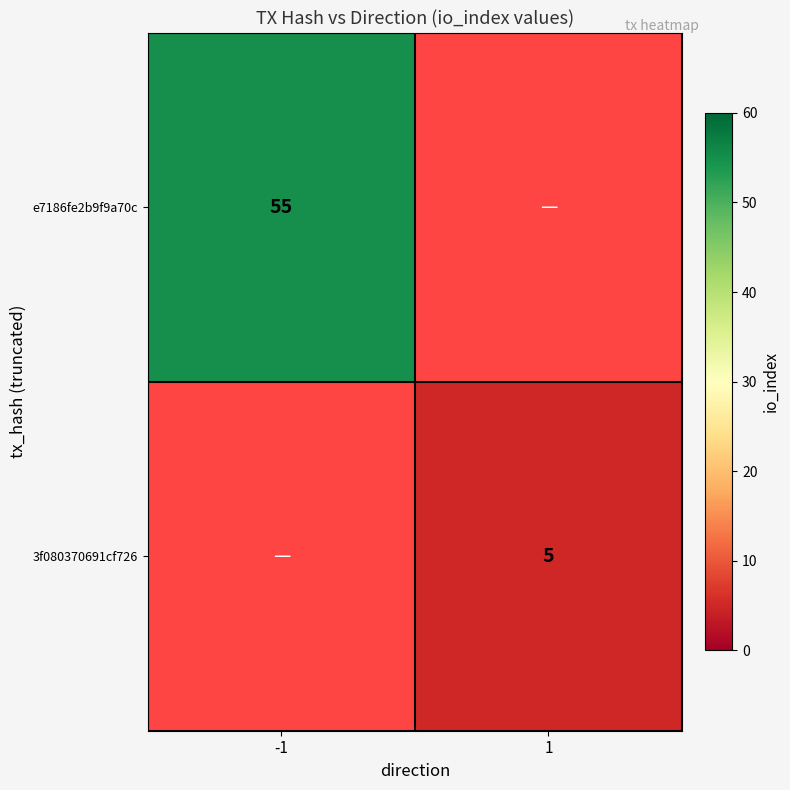

True or false: 3f080370691cf726 has a value of 5 at 1.

True